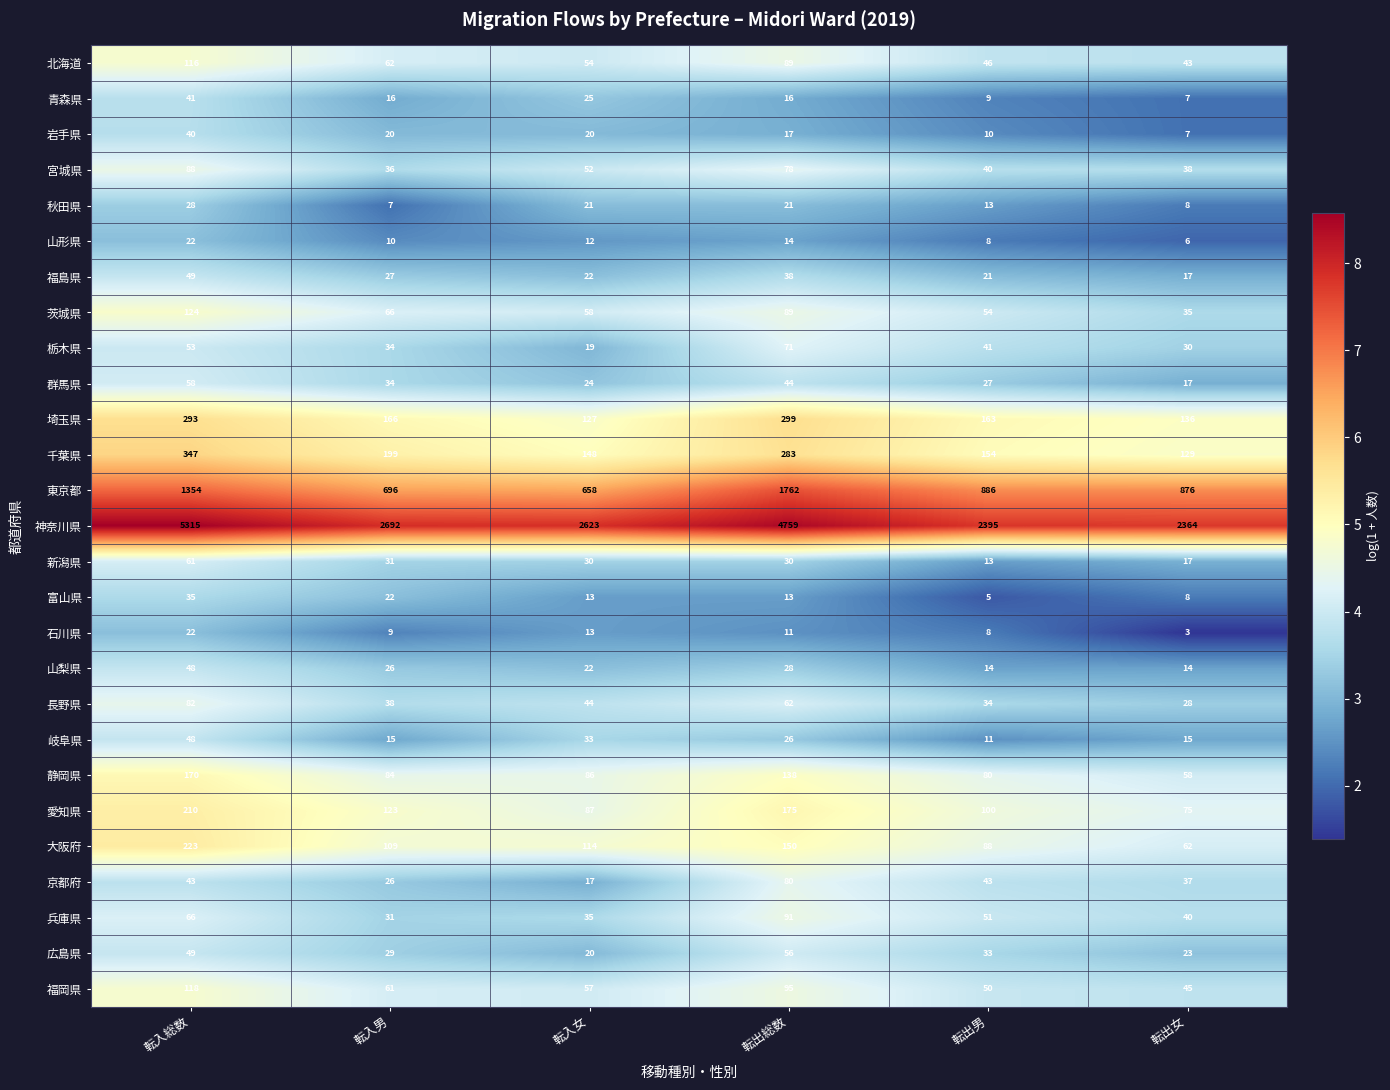

Which series changed the most between 転出男 and 転出女?

神奈川県